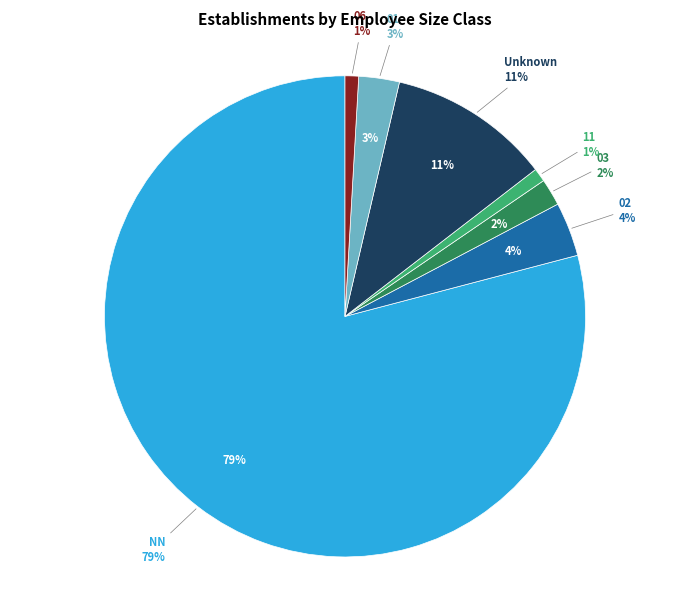

Approximately how many times larger is the value at  compared to 06?

12.0